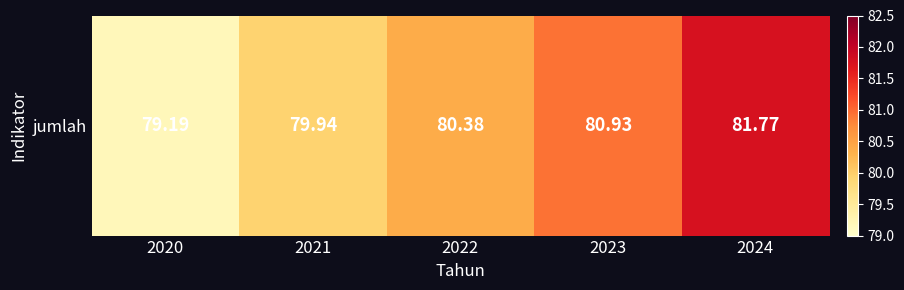

Reading right to left, extract all data points from this chart.

81.8	80.9	80.4	79.9	79.2